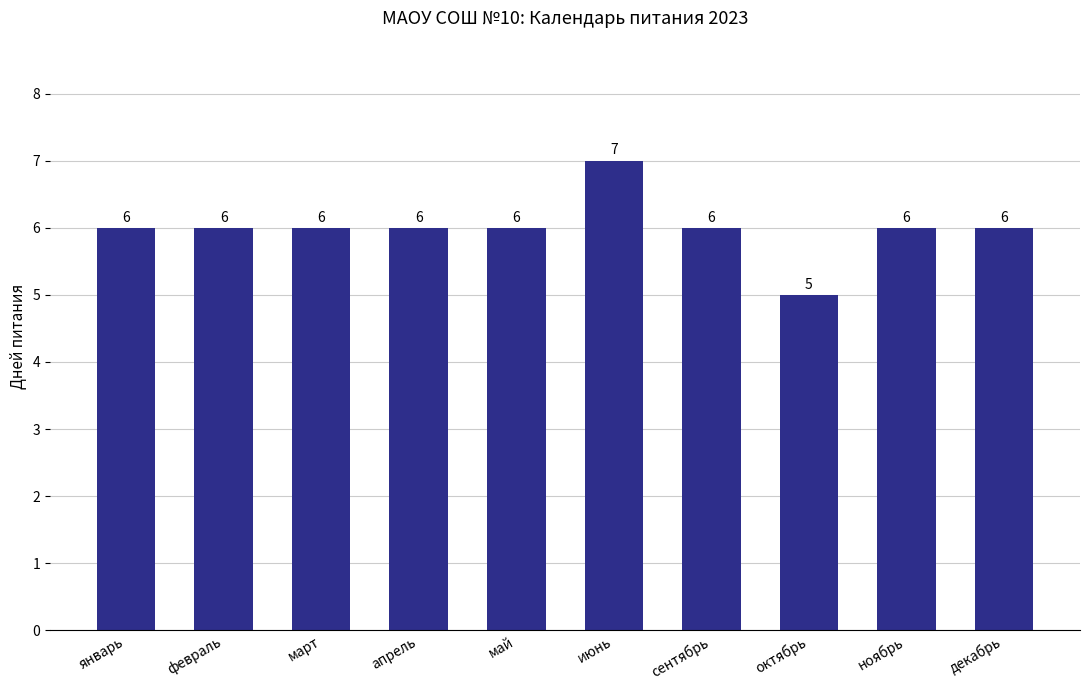

Count the number of data series in this chart.

1